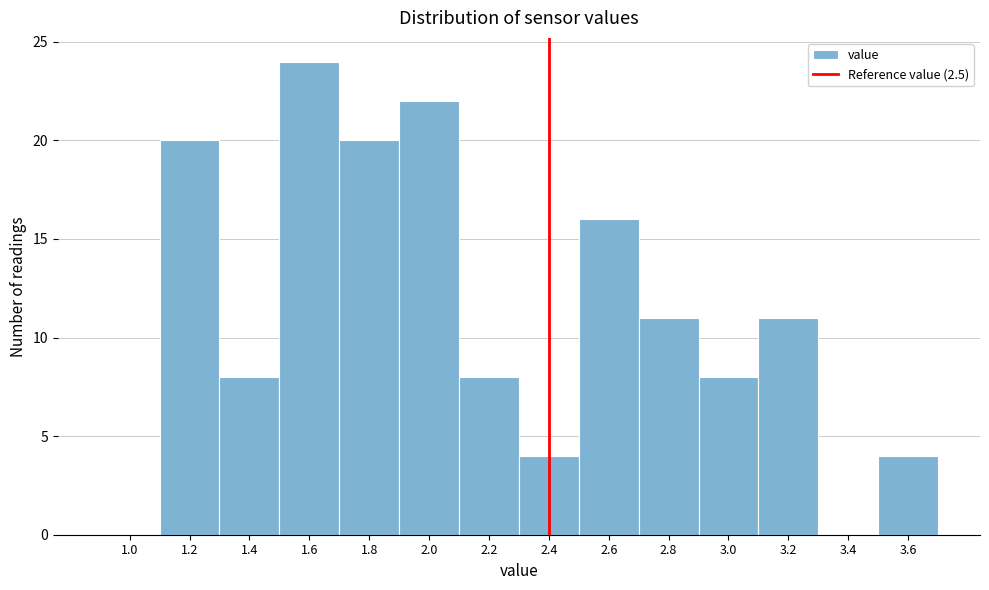

Reading left to right, extract all data points from this chart.

1.0=0	1.2=20	1.4=8	1.6=24	1.8=20	2.0=22	2.2=8	2.4=4	2.6=16	2.8=11	3.0=8	3.2=11	3.4=0	3.6=4